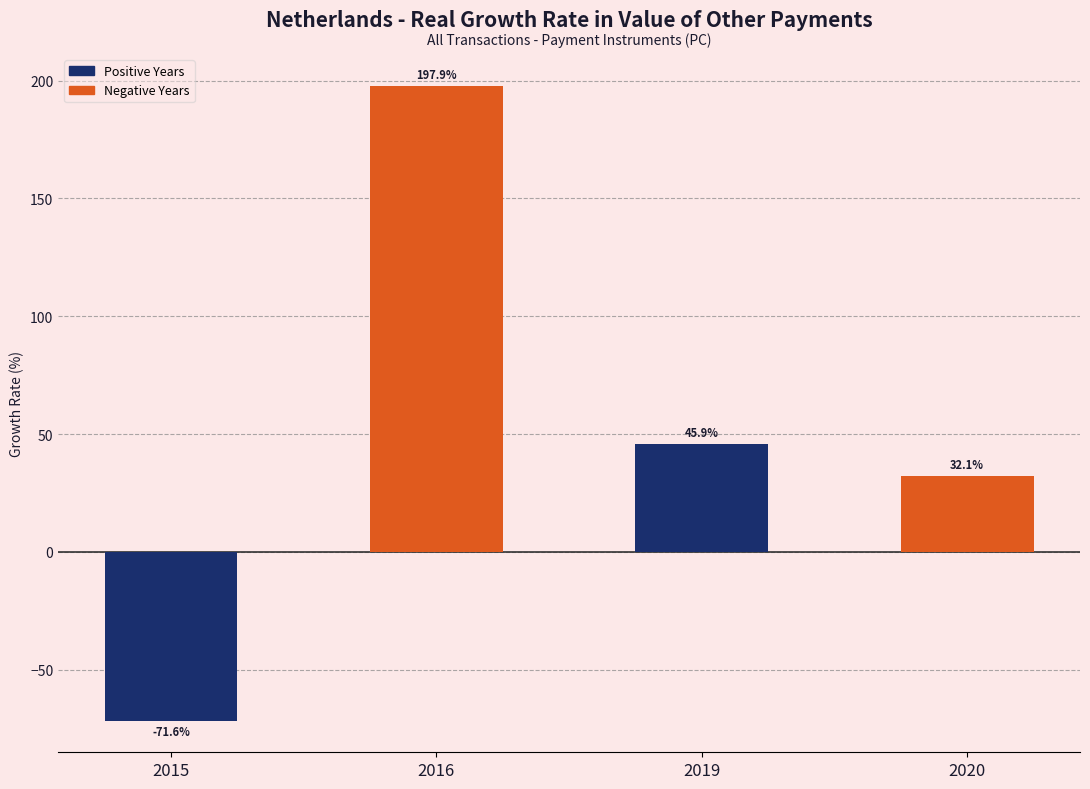

What is the average value?

51.1